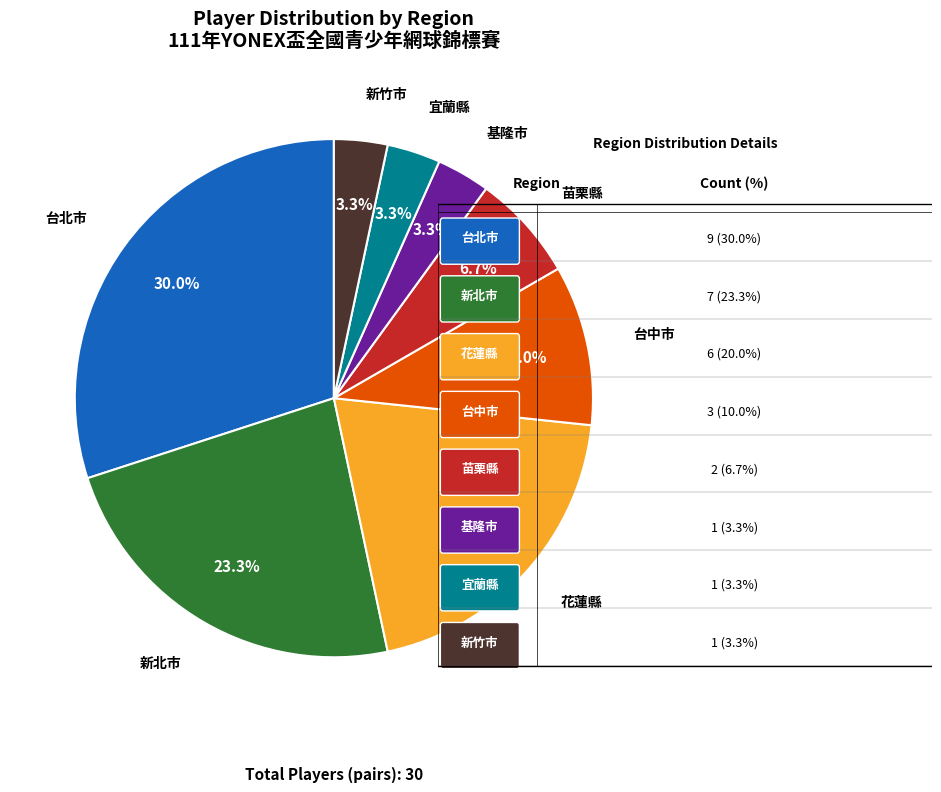

How many segments does this pie chart have?

8